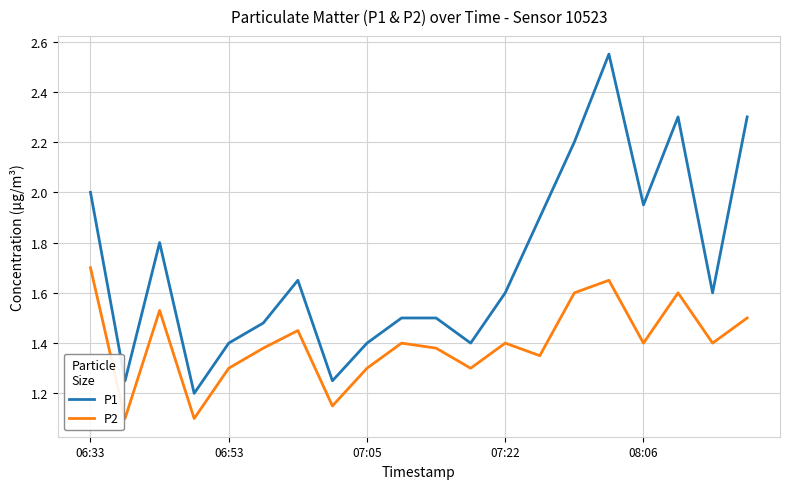

Which series has the largest range (max minus min)?

P1